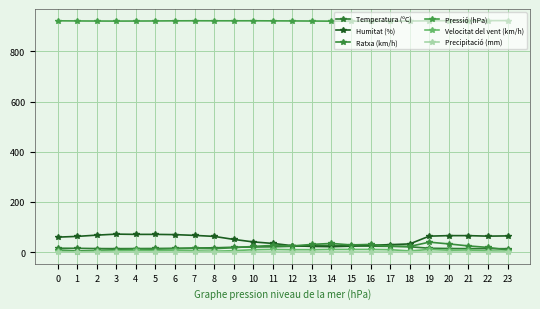

What is the sum of all Humitat (%) values?

1243.0